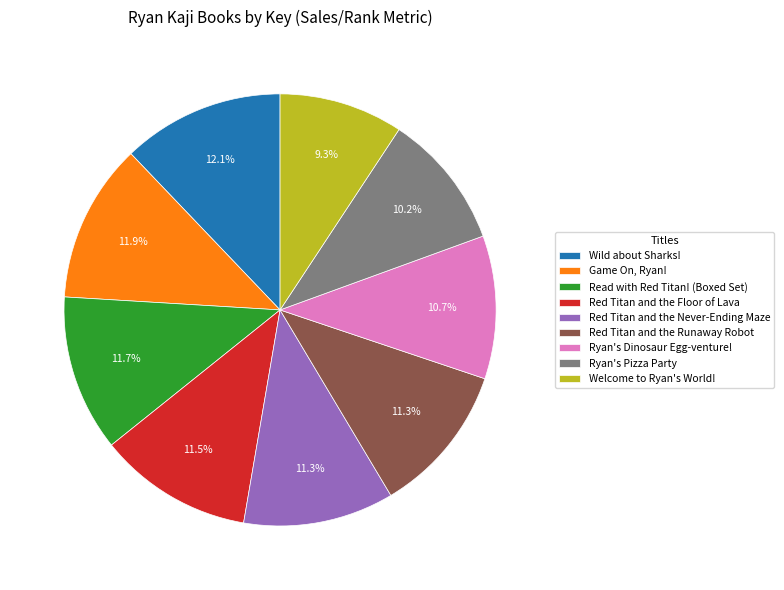

Does Wild about Sharks! represent more than half of the total?

No